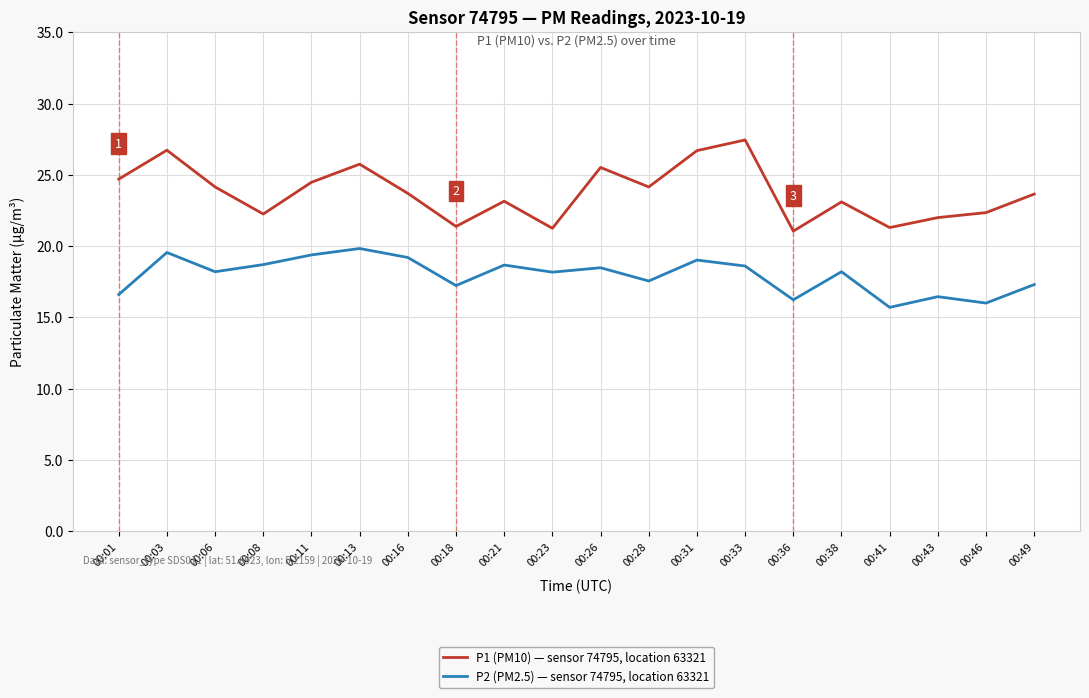

True or false: P2 (PM2.5) — sensor 74795, location 63321 has more than 0 points higher than both neighbors.

True